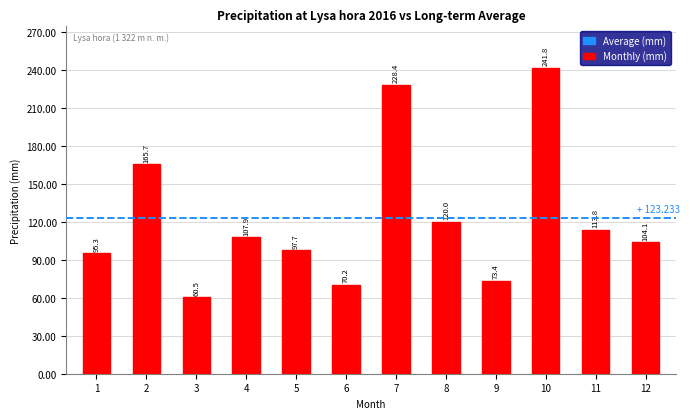

Reading left to right, extract all data points from this chart.

95.3	165.7	60.5	107.9	97.7	70.2	228.4	120.0	73.4	241.8	113.8	104.1